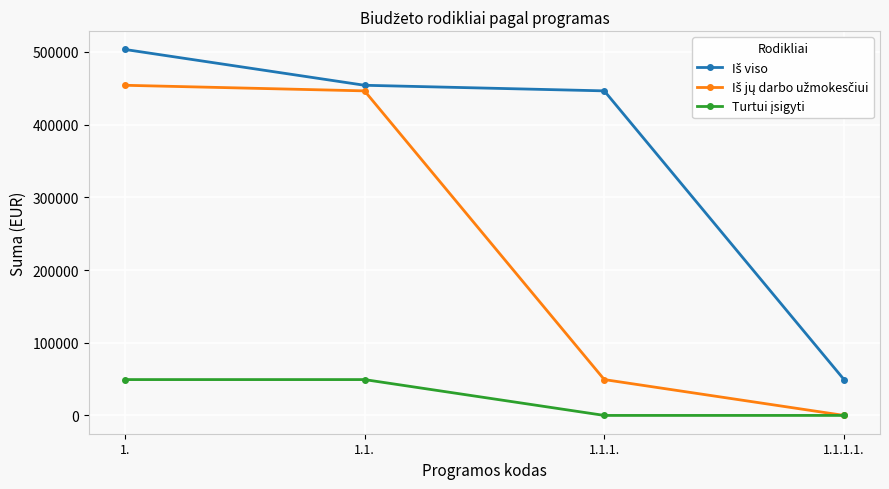

How many lines are shown in the chart?

3